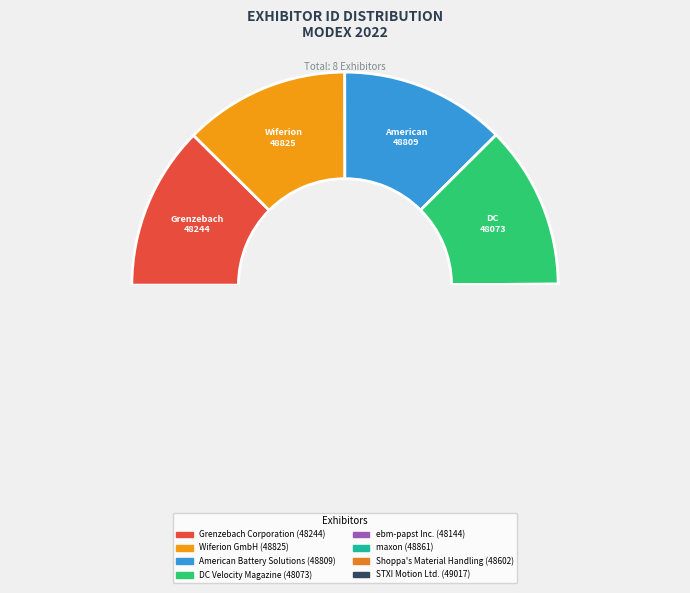

What is the smallest slice in the pie chart?

DC Velocity Magazine